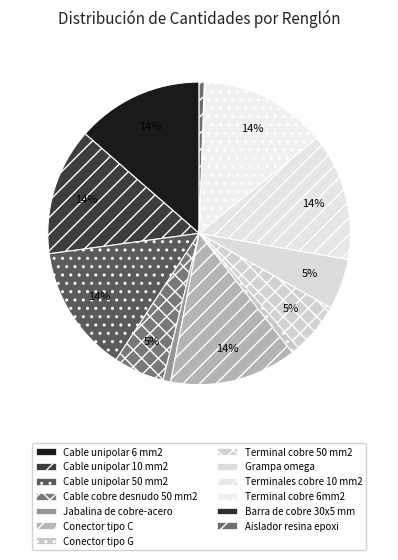

Which has a higher value, Barra de cobre 30x5 mm or Cable unipolar 50 mm2?

Cable unipolar 50 mm2